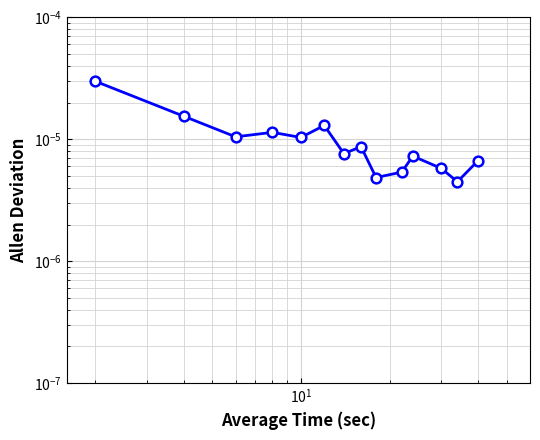

How many interior local peaks (higher than both neighbors) does the data have?

4